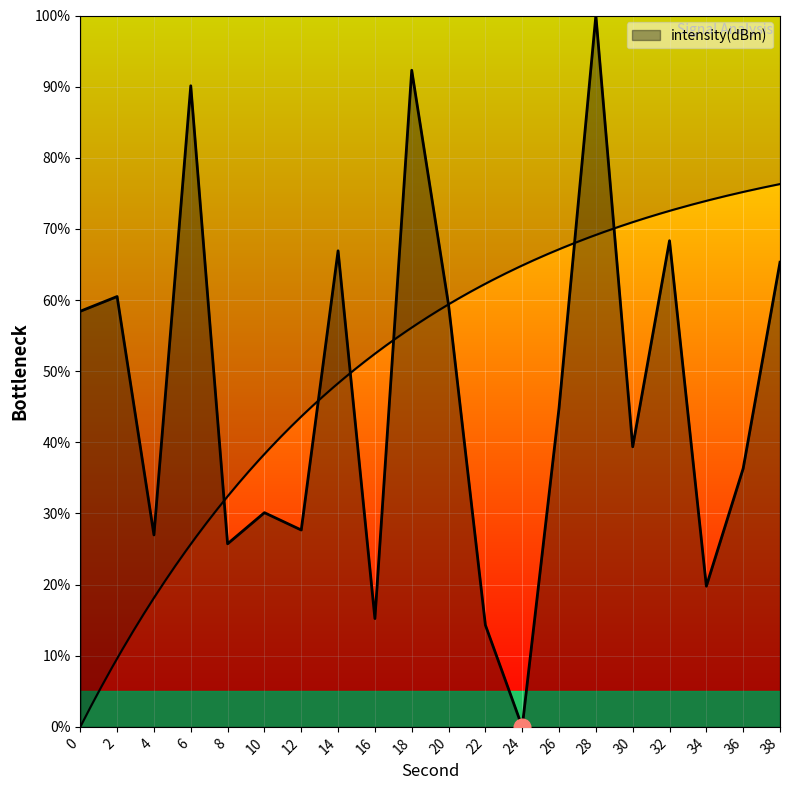

List the labels in order of value, largest first.

28, 18, 6, 32, 14, 38, 2, 20, 0, 26, 30, 36, 10, 12, 4, 8, 34, 16, 22, 24